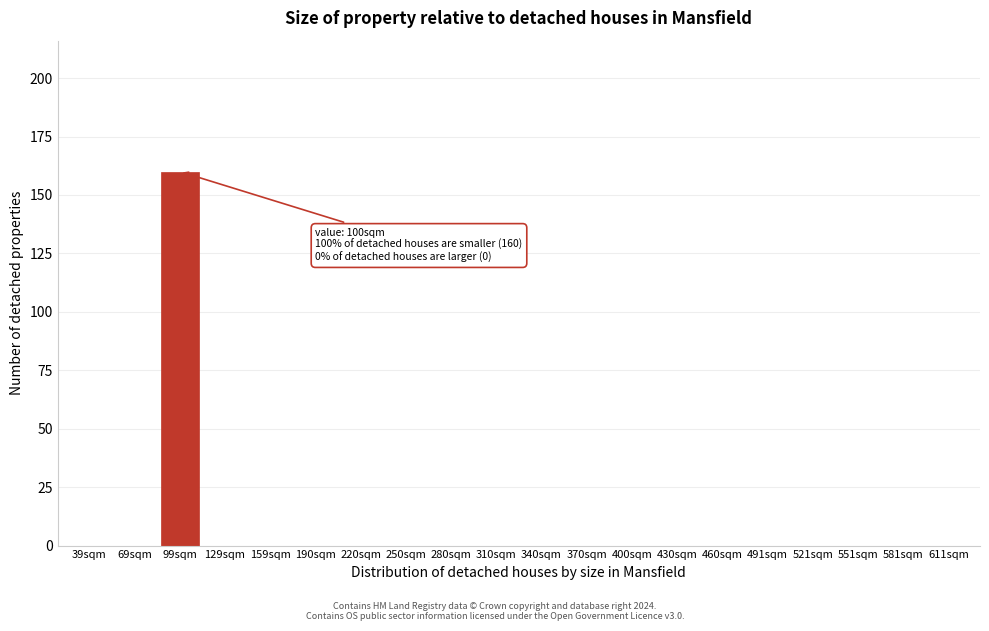

Reading left to right, transcribe all the data shown in this chart.

39sqm=0	69sqm=0	99sqm=160	129sqm=0	159sqm=0	190sqm=0	220sqm=0	250sqm=0	280sqm=0	310sqm=0	340sqm=0	370sqm=0	400sqm=0	430sqm=0	460sqm=0	491sqm=0	521sqm=0	551sqm=0	581sqm=0	611sqm=0